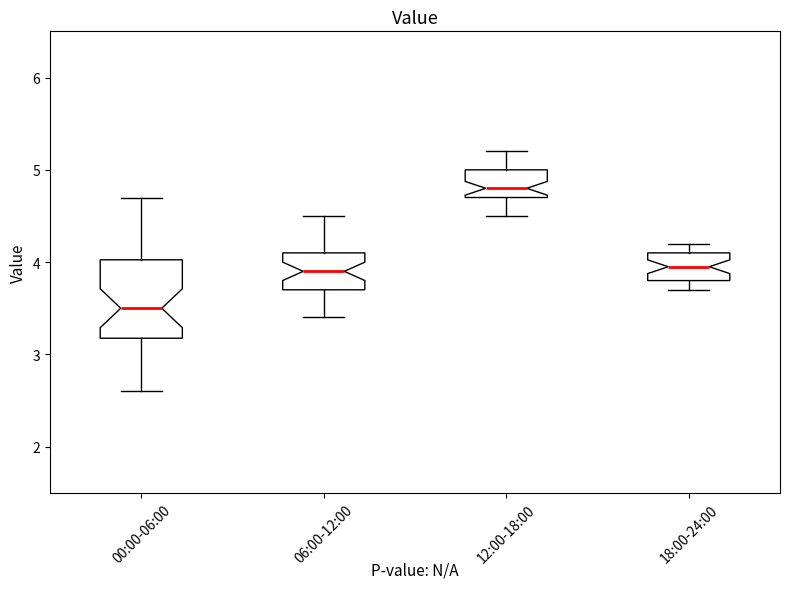

Where is the lower edge of the box for 12:00-18:00 on the y-axis? The values are not printed on the chart, so give them approximately, as read against the axis.

4.7